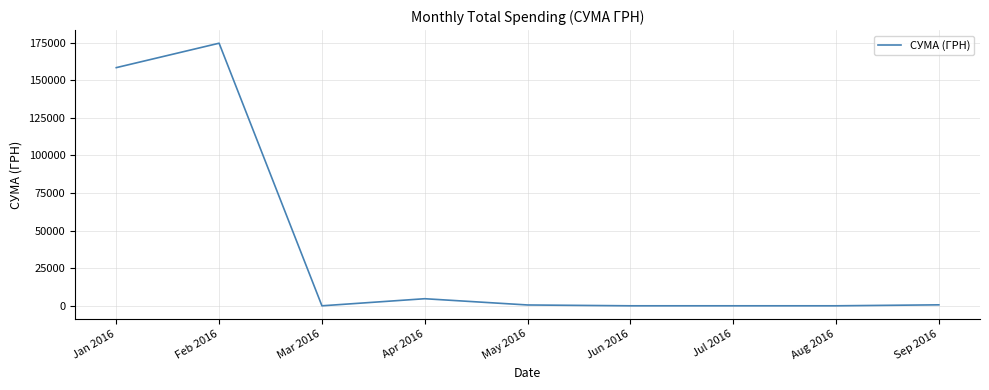

Where is the data nearest to the value 87273?

Jan 2016